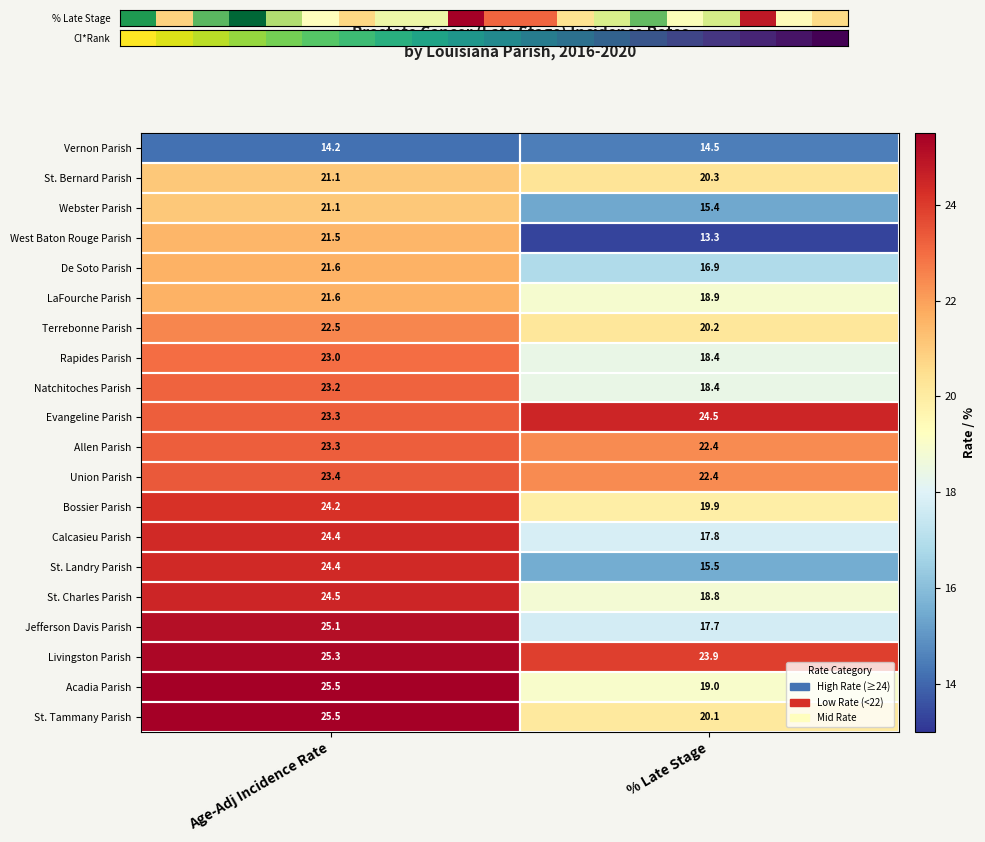

How many categories are shown in the chart?

2